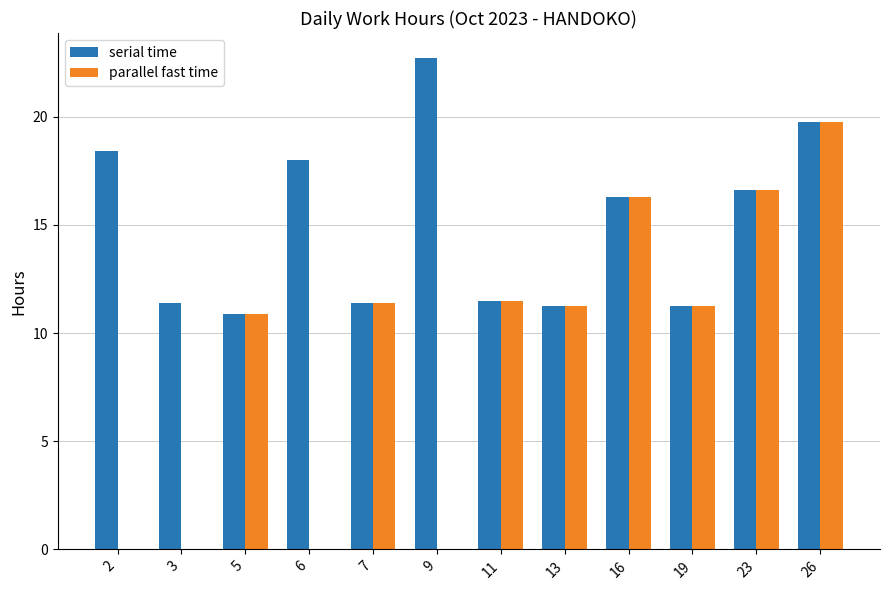

Which category has the highest value in the serial time series?

9